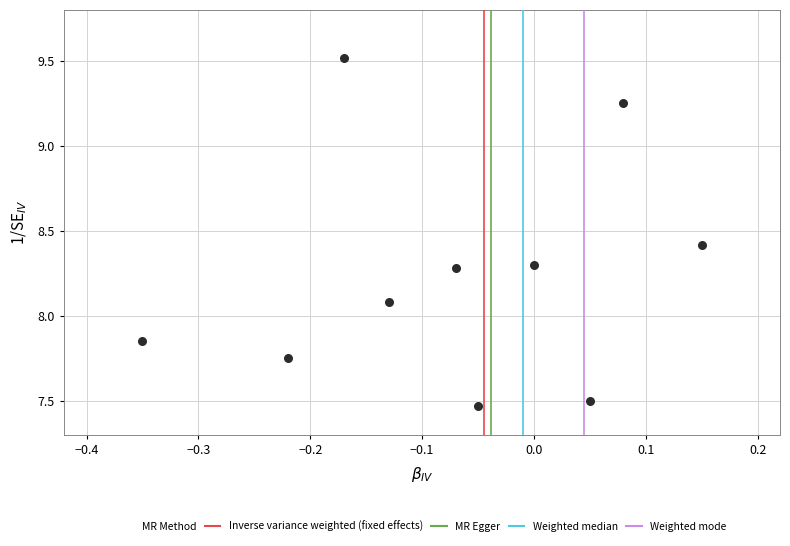

What Y value in the scatter plot is closest to 8?

8.1